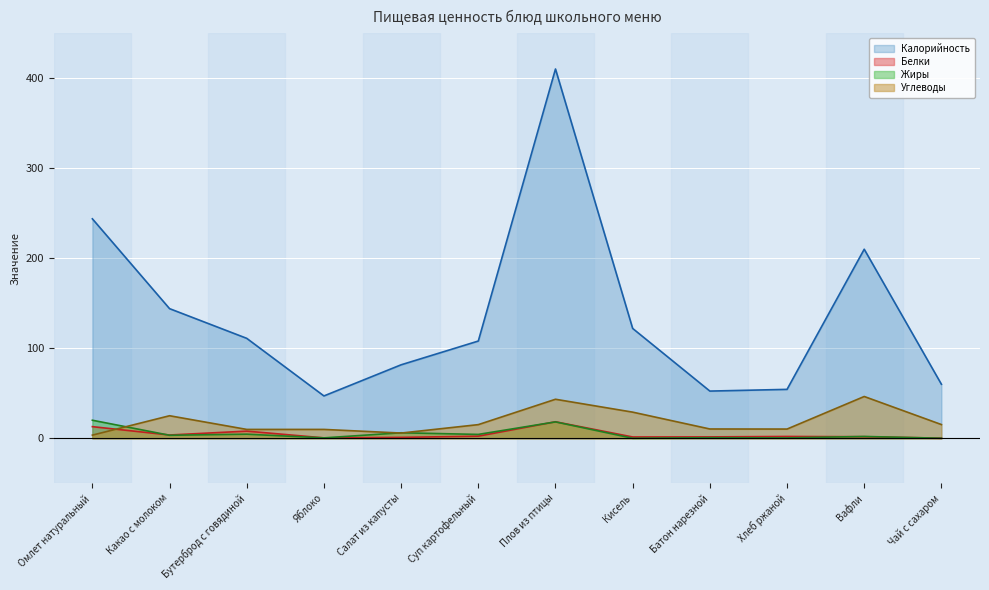

At which category does Калорийность reach its first local peak?

Плов из птицы